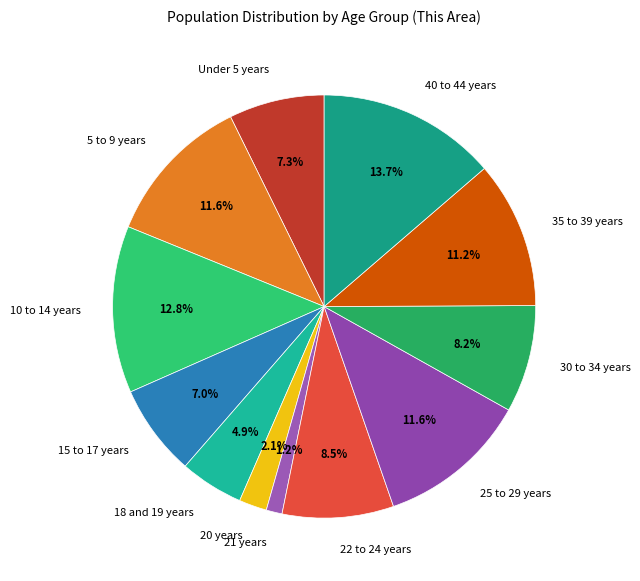

What is the largest slice in the pie chart?

40 to 44 years